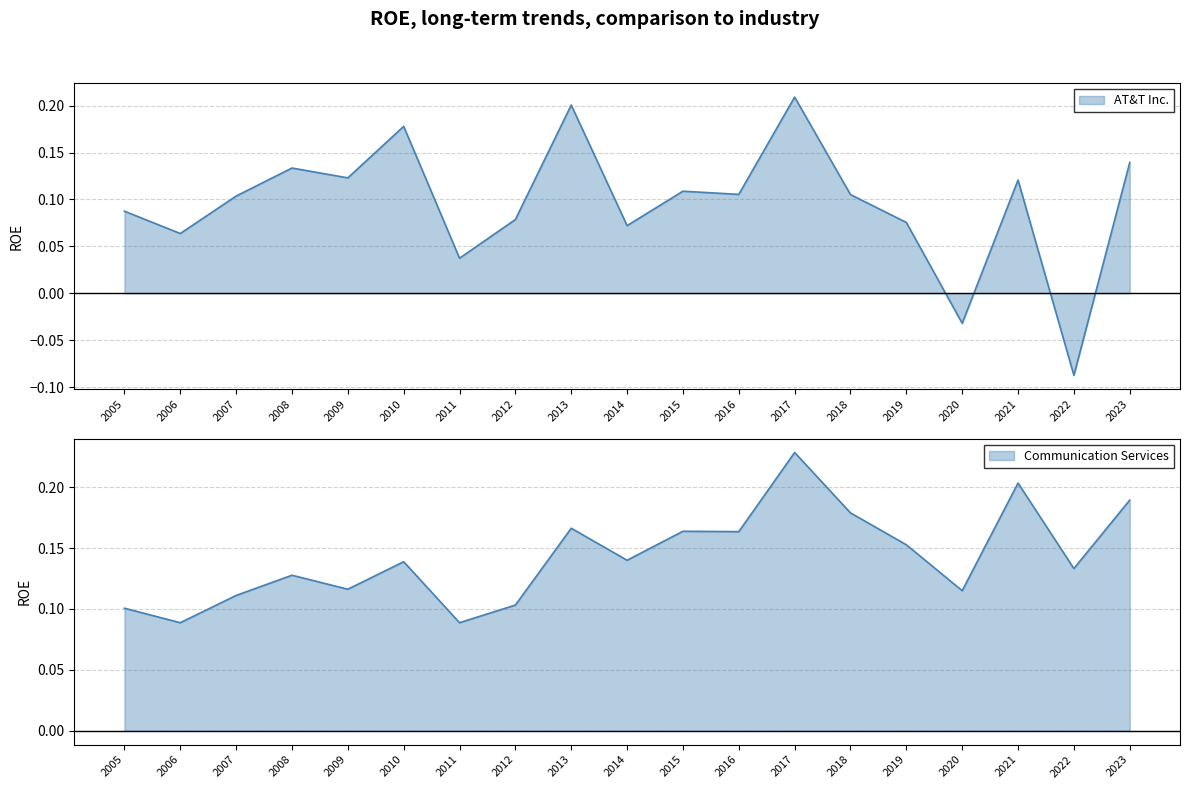

At how many categories does at least one series exceed 0?

19